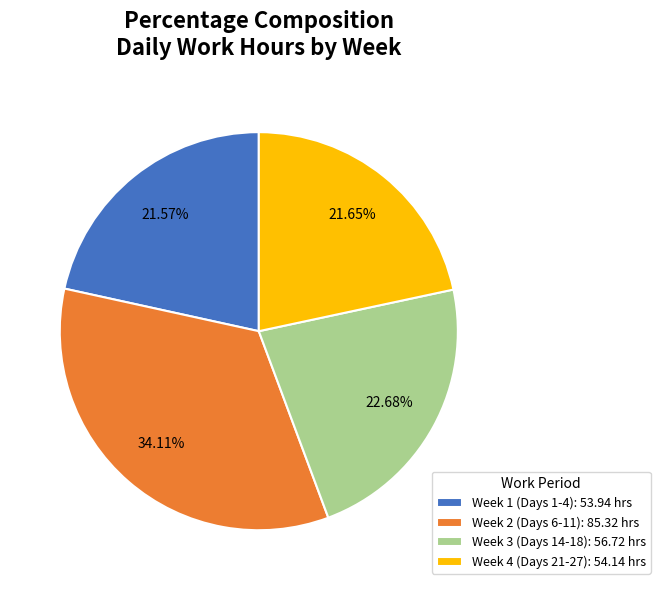

Between Week 4 (Days 21-27): 54.14 hrs and Week 2 (Days 6-11): 85.32 hrs, which is larger?

Week 2 (Days 6-11): 85.32 hrs